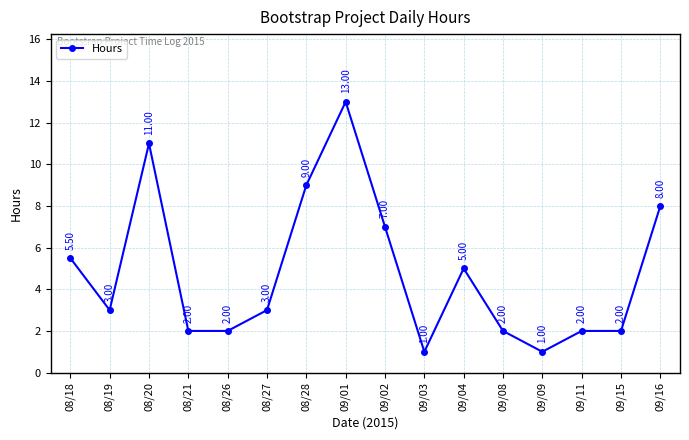

What is the sum of all values?

76.5